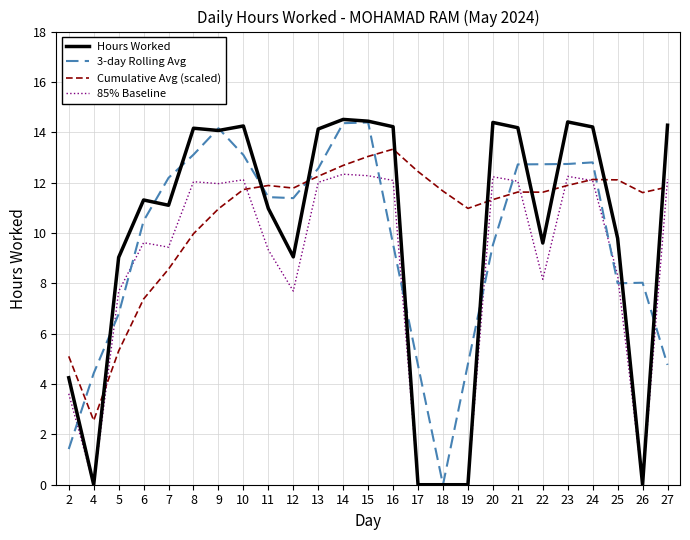

Which category has the highest value in the Cumulative Avg (scaled) series?

16